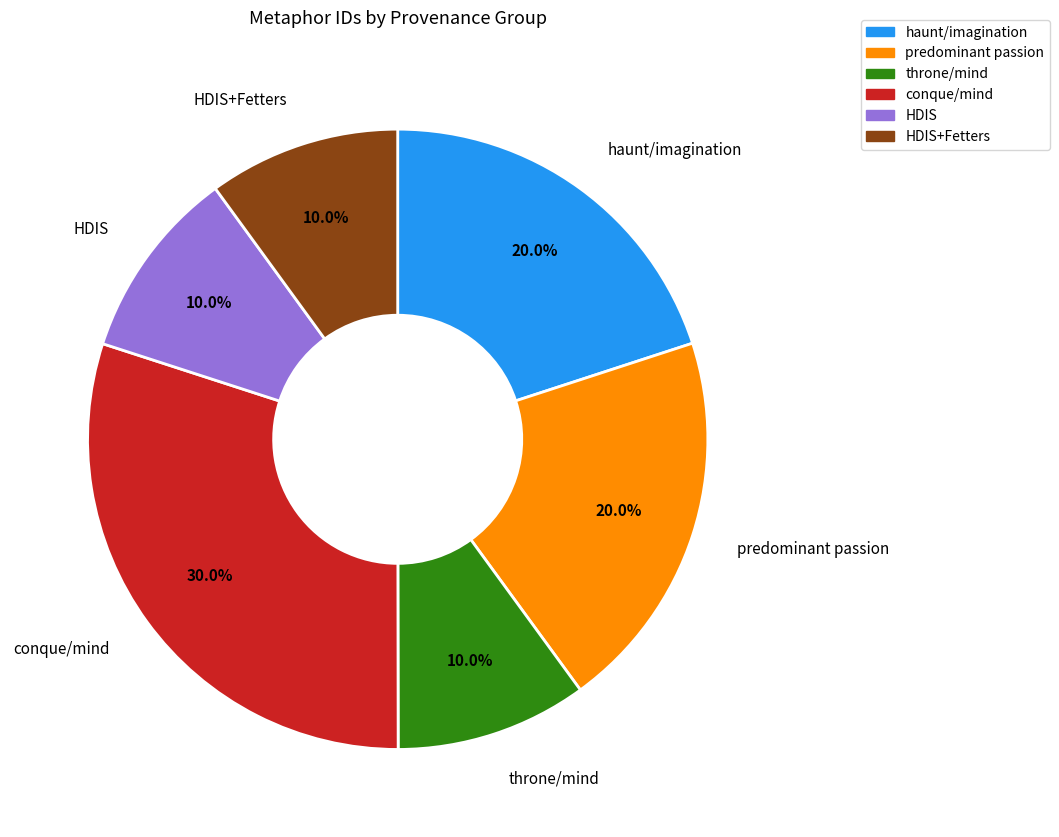

Is there a majority slice in this chart?

No